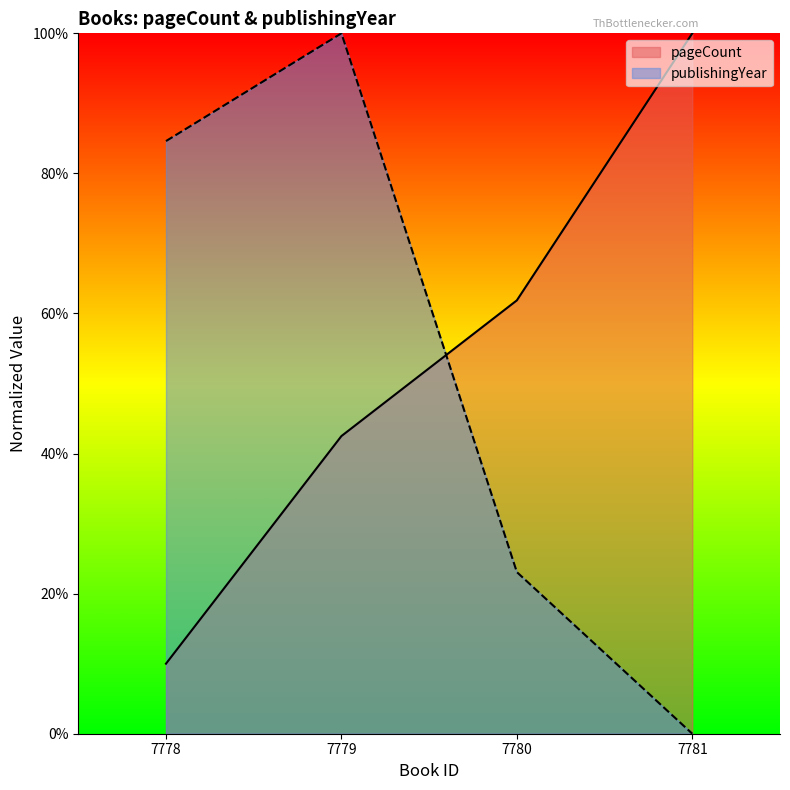

Is it true that pageCount equals 18.7 at 7779?

False